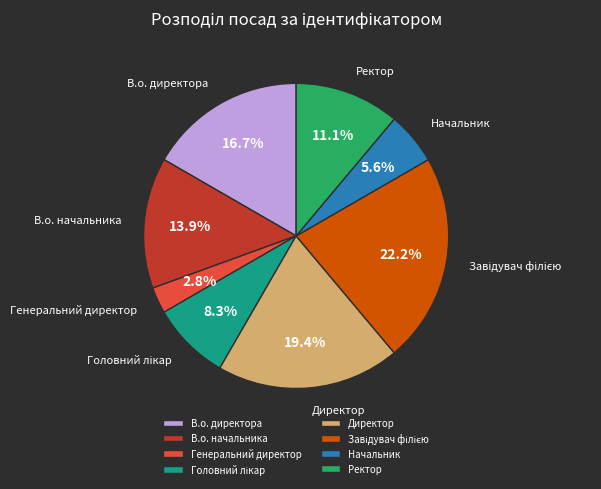

What is the smallest slice in the pie chart?

Генеральний директор